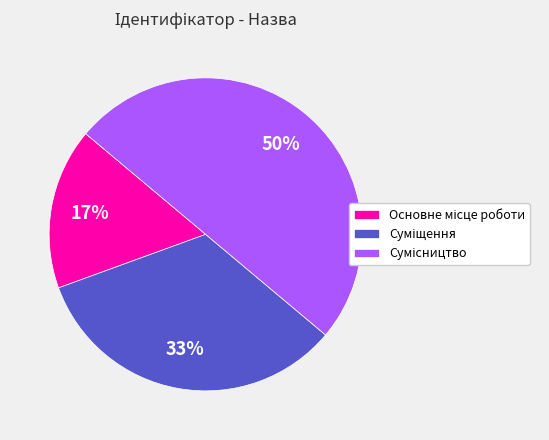

To the nearest percent, what is the average slice percentage?

33%